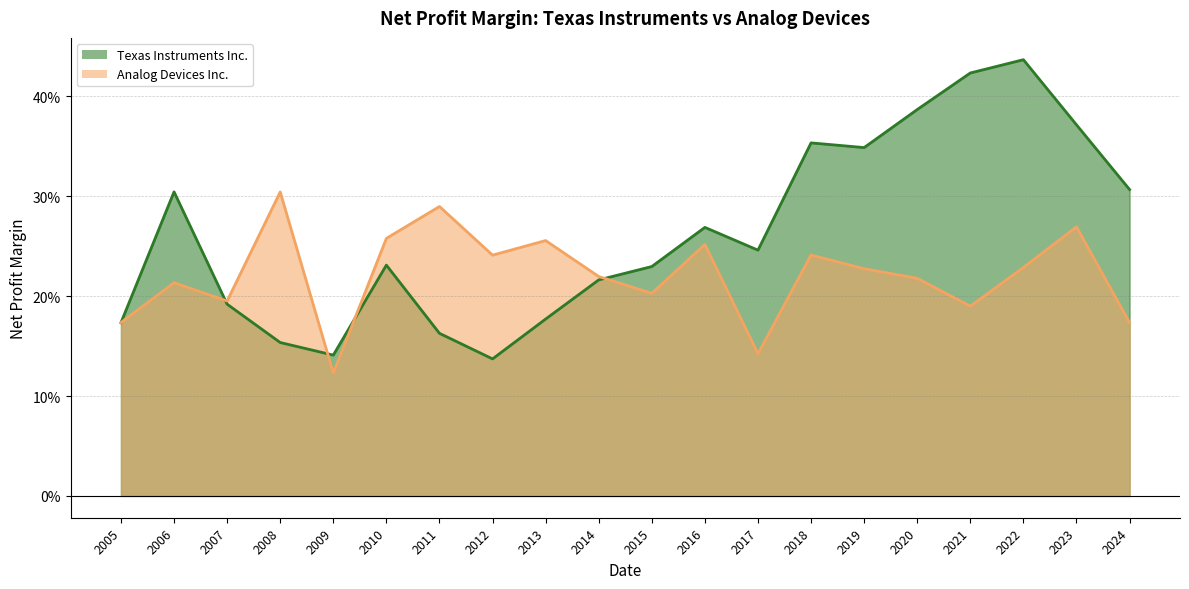

What is the sum of all Analog Devices Inc. values?

4.4